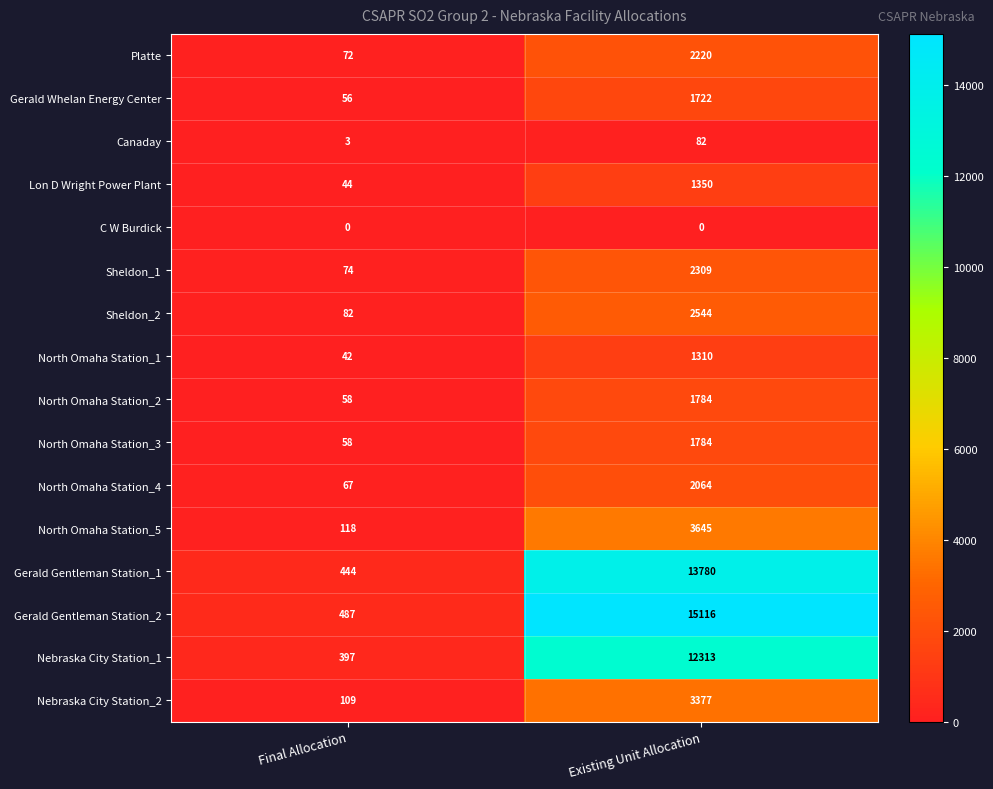

What is the sum of the North Omaha Station_4 values at Existing Unit Allocation and Final Allocation?

2131